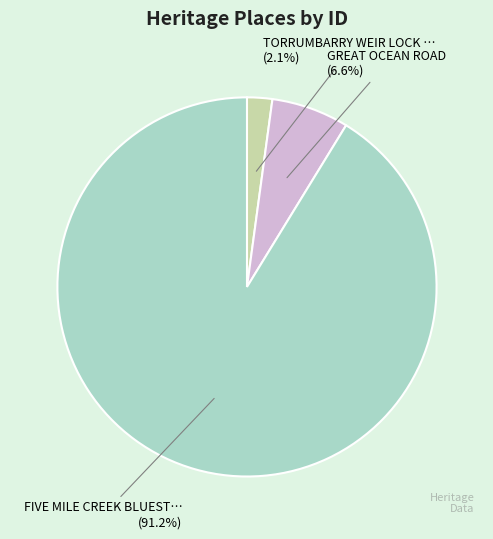

Does any single category account for the majority?

Yes